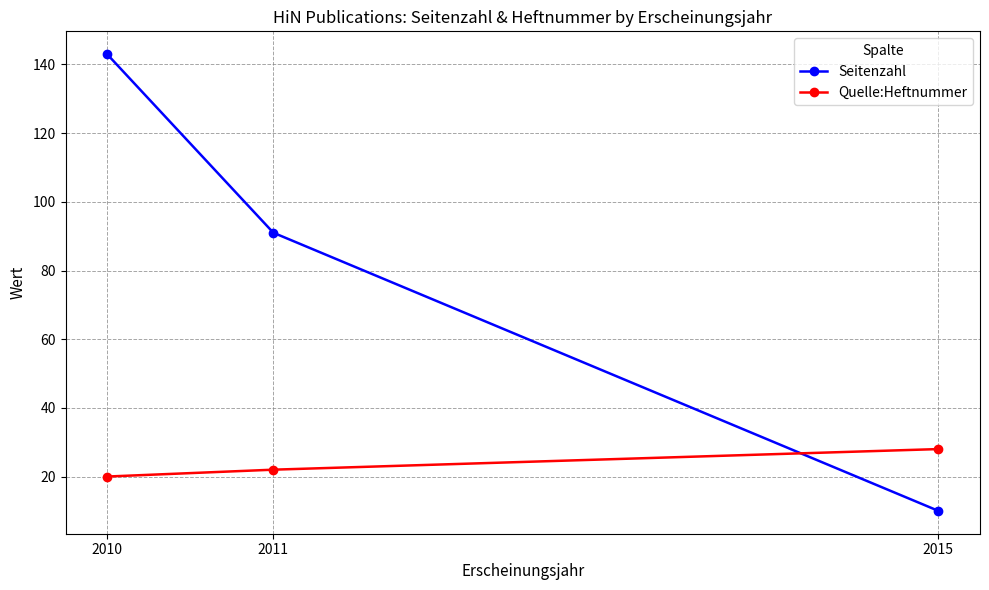

What is the average value of the Quelle:Heftnummer series?

23